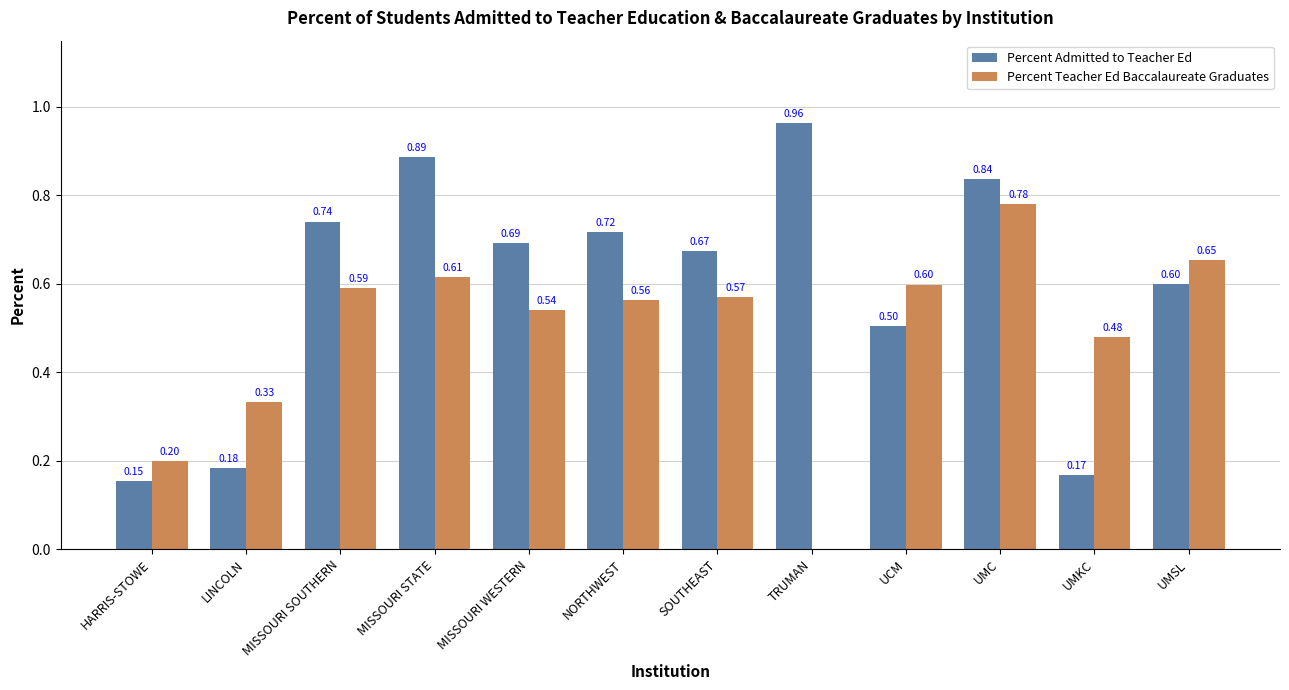

What is the spread (max minus min) of values at LINCOLN?

0.1